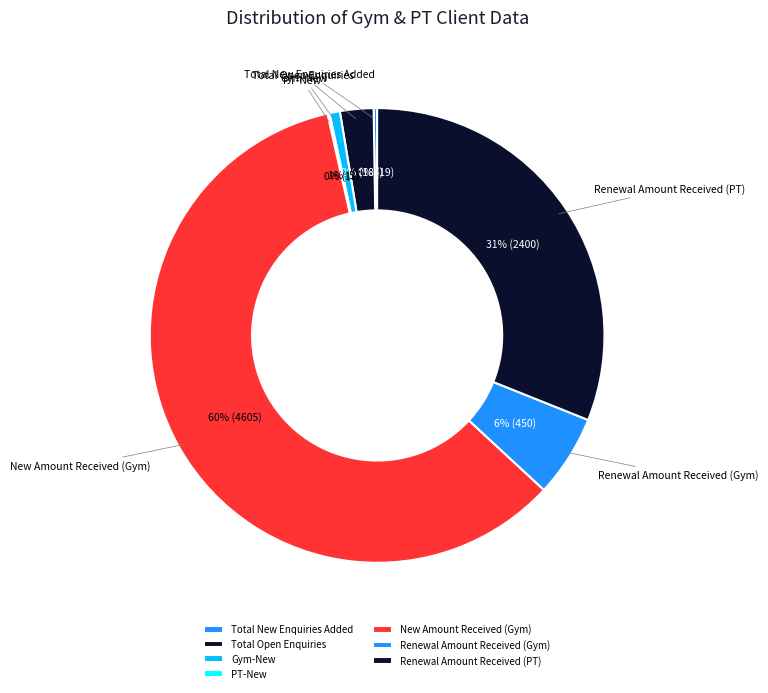

What percentage is the Renewal Amount Received (PT) slice, to the nearest percent?

31%